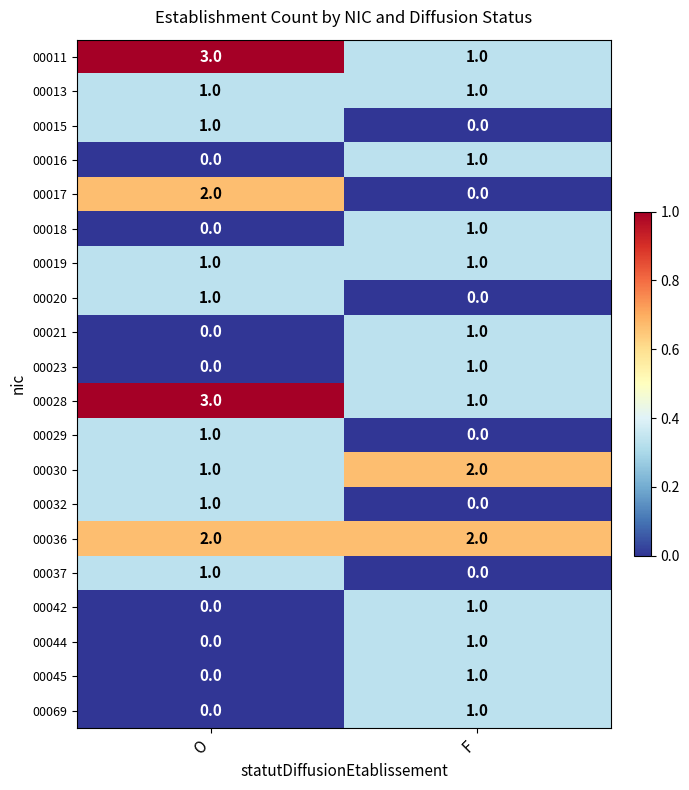

Is it true that 00023 equals -1 at O?

False